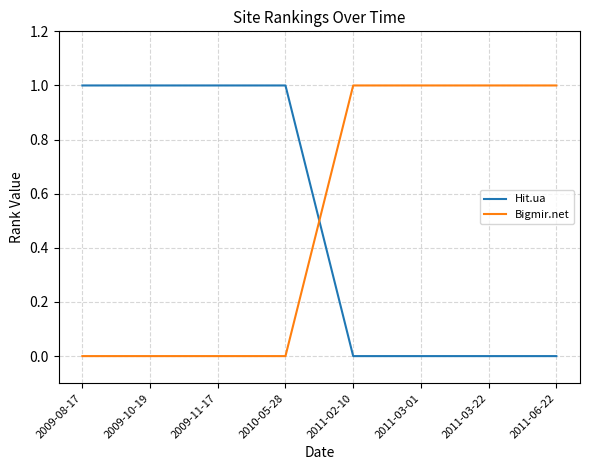

Count the Hit.ua values in the range 0 to 1.

8